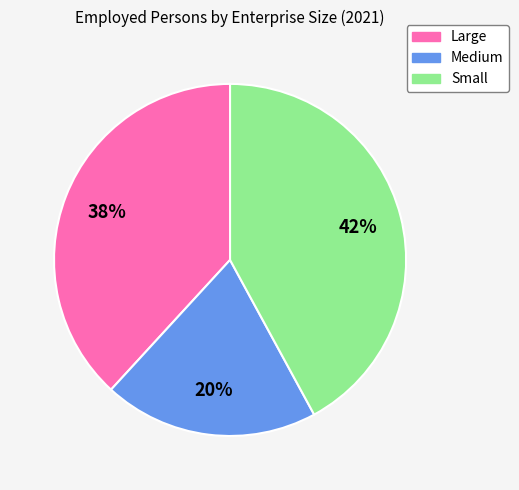

Which has a higher value, Medium or Small?

Small